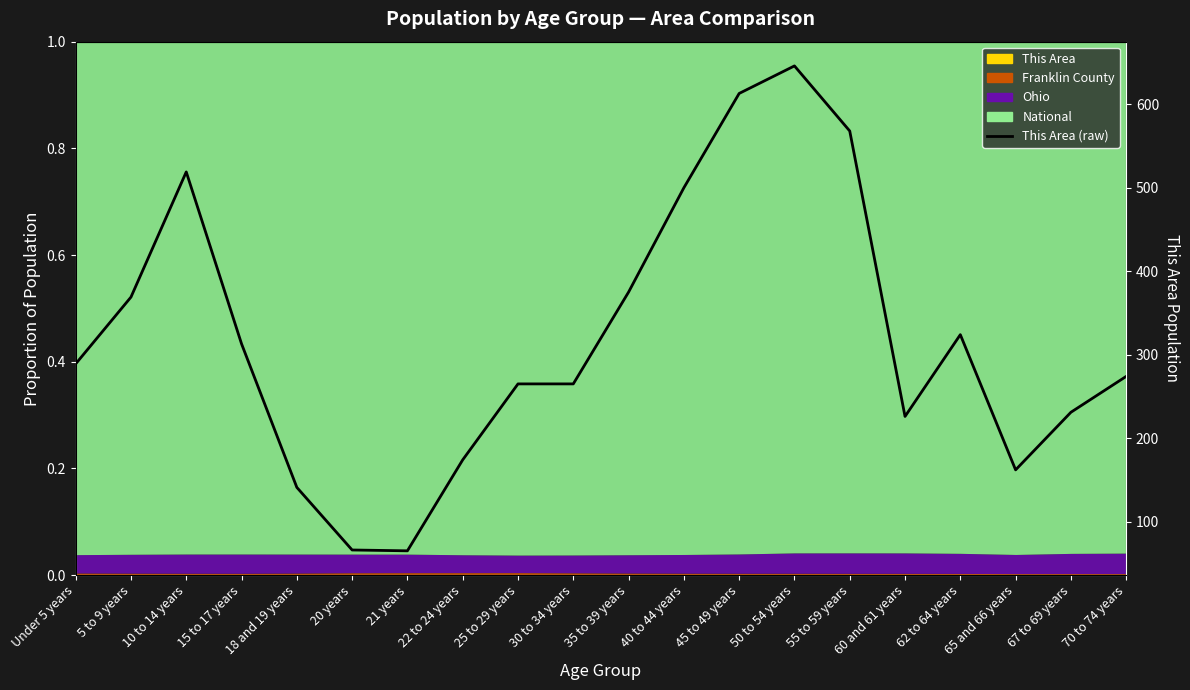

Count the number of values greater than 289.

9